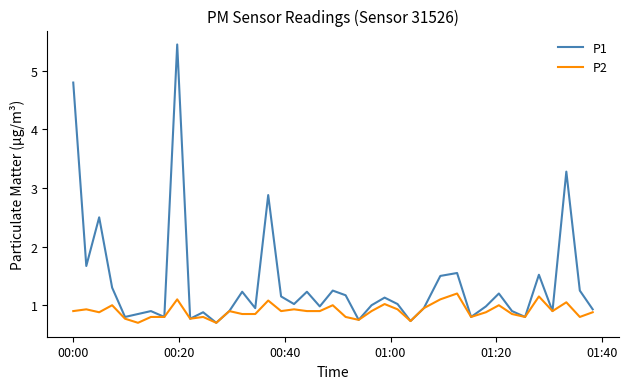

True or false: P1 has more than 0 interior local peaks.

True